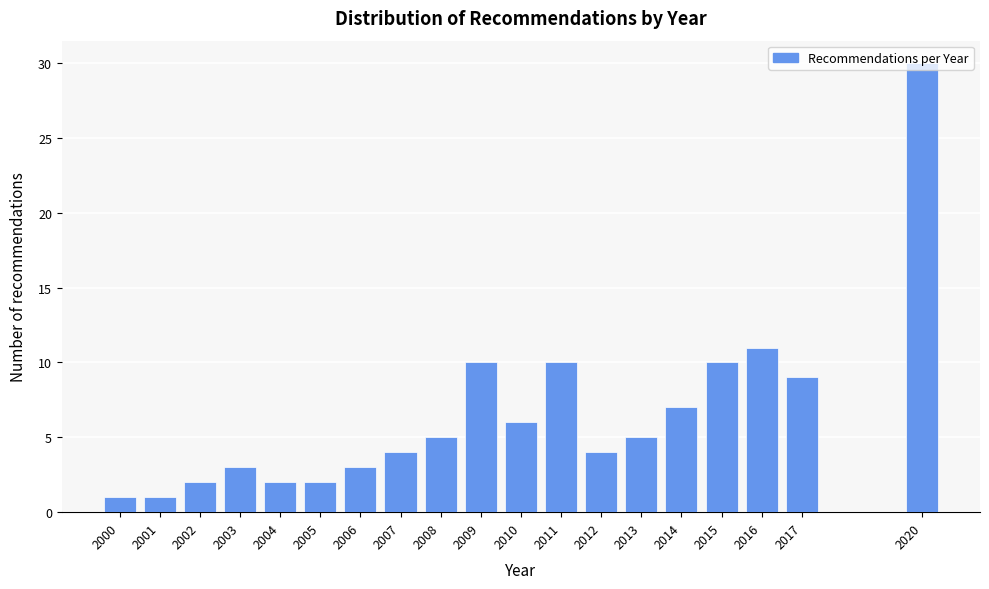

The chart shows a value of 9 at 2013. True or false?

False